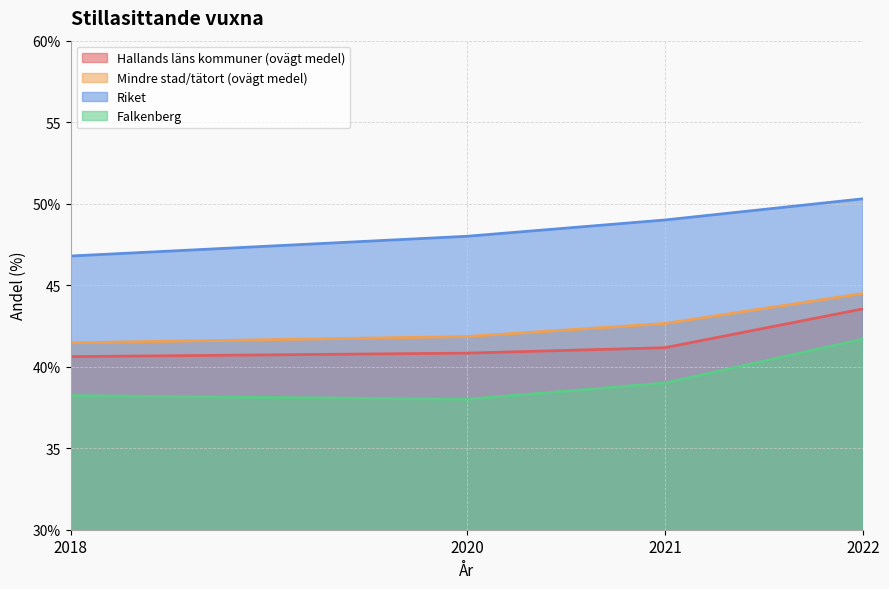

Reading left to right, what are all the values shown in this chart?

Hallands läns kommuner (ovägt medel): 40.6	40.8	41.2	43.5
Mindre stad/tätort (ovägt medel): 41.5	41.9	42.7	44.5
Riket: 46.8	48.0	49.0	50.3
Falkenberg: 38.2	38.0	39.0	41.7